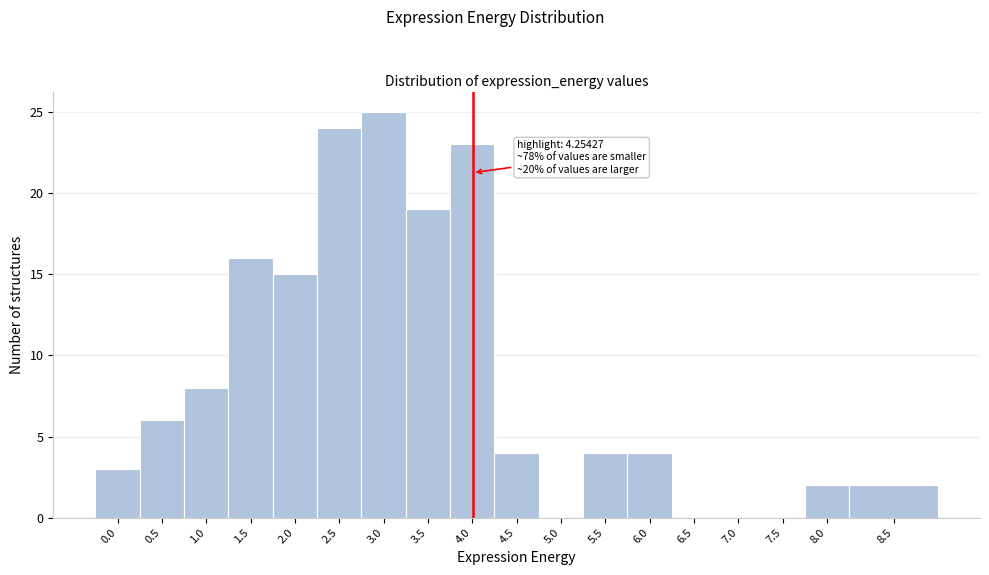

Reading left to right, transcribe all the data shown in this chart.

0.0=3	0.5=6	1.0=8	1.5=16	2.0=15	2.5=24	3.0=25	3.5=19	4.0=23	4.5=4	5.0=0	5.5=4	6.0=4	6.5=0	7.0=0	7.5=0	8.0=2	8.5=2